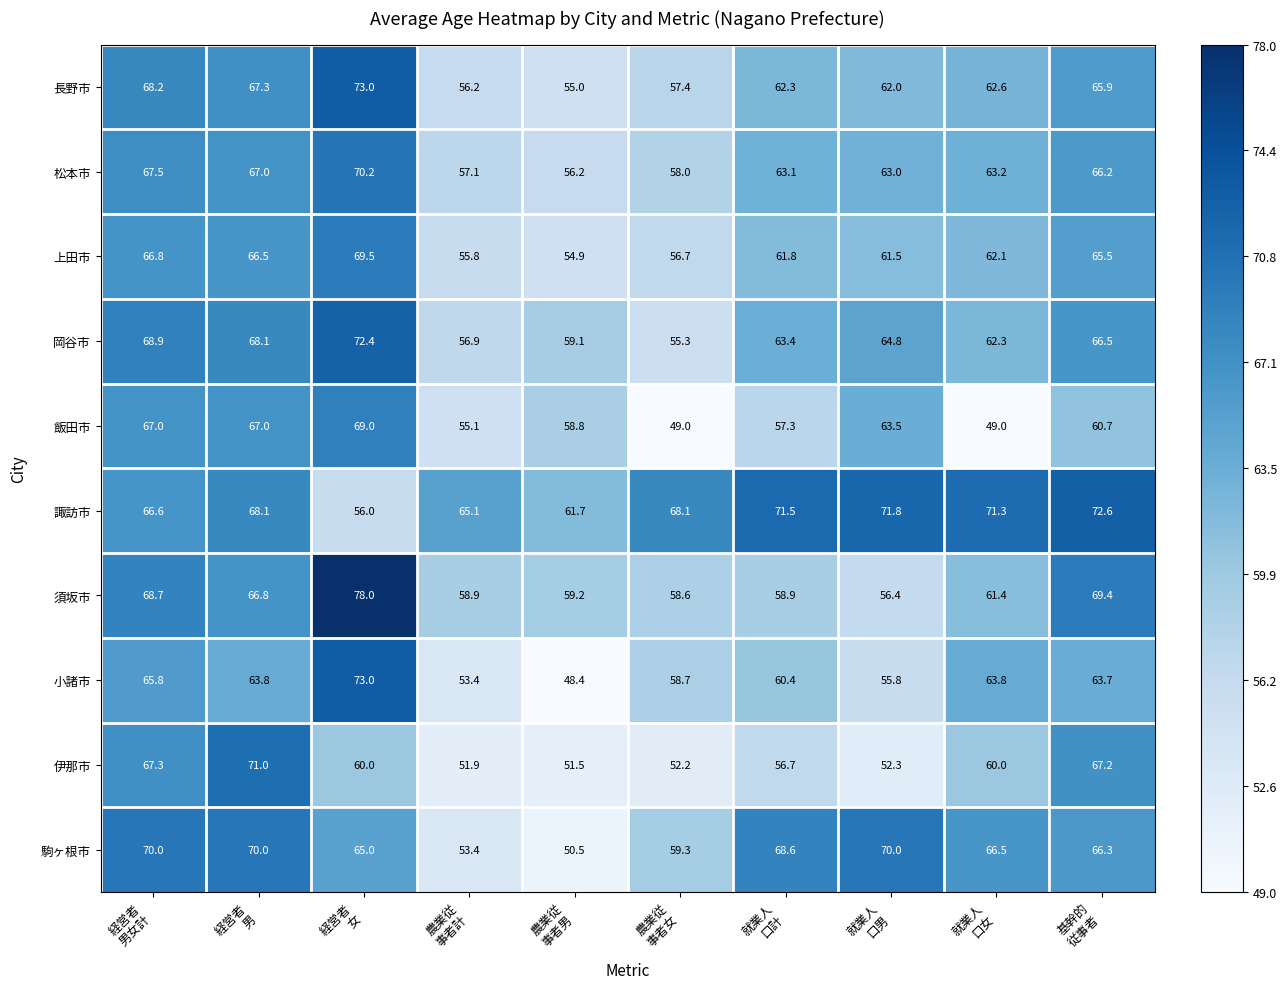

What is the minimum value for 飯田市?

49.0